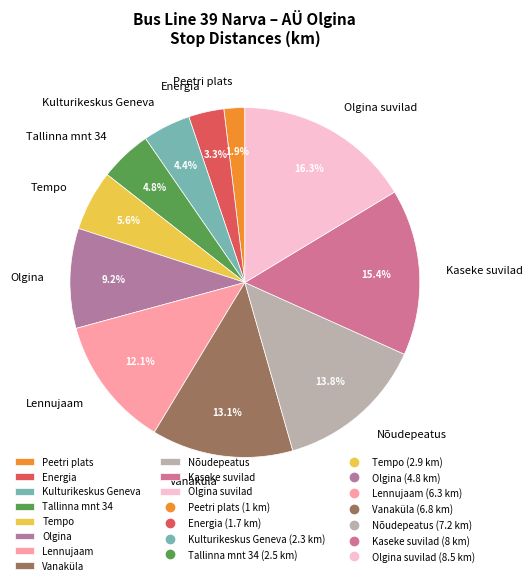

Which slice is the largest?

Olgina suvilad